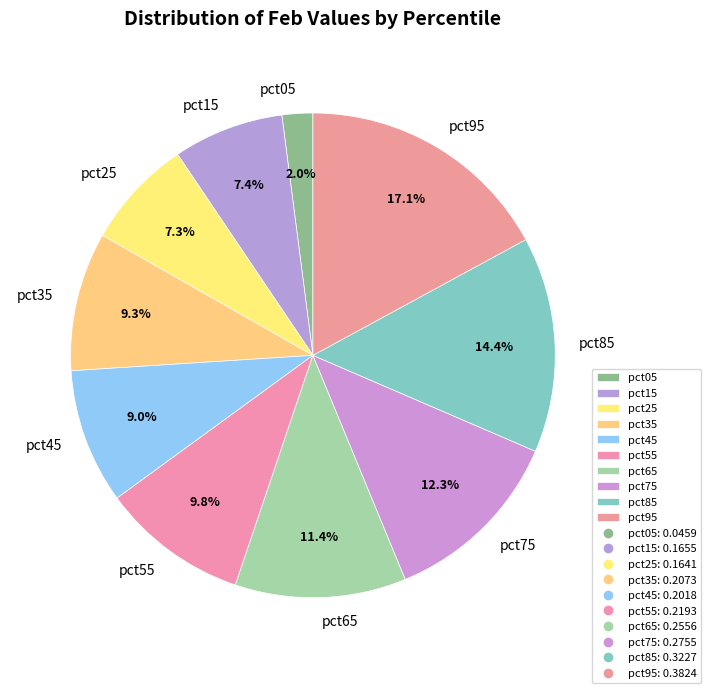

The pct75 slice represents 5% of the pie. True or false?

False